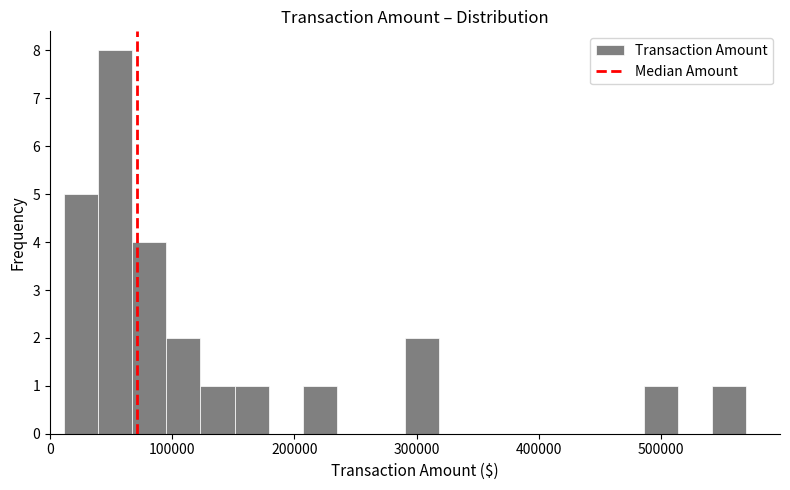

Read against the x-axis, roughly where is the centre of the tallest bar?

50000